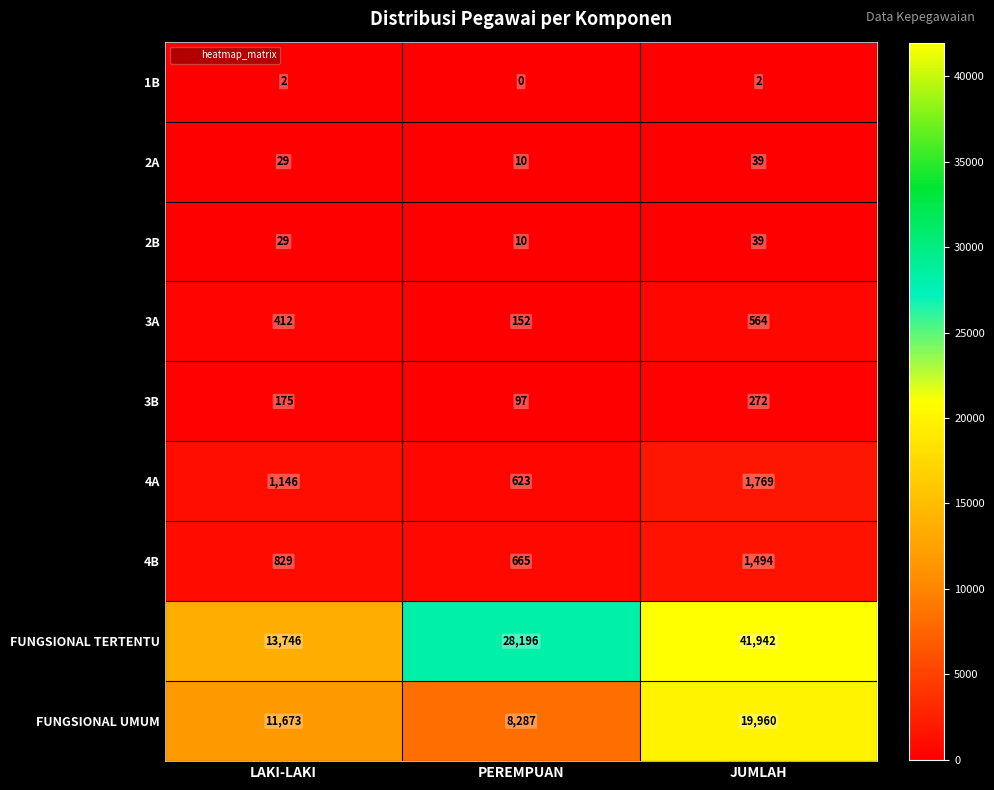

Count the number of data series in this chart.

9